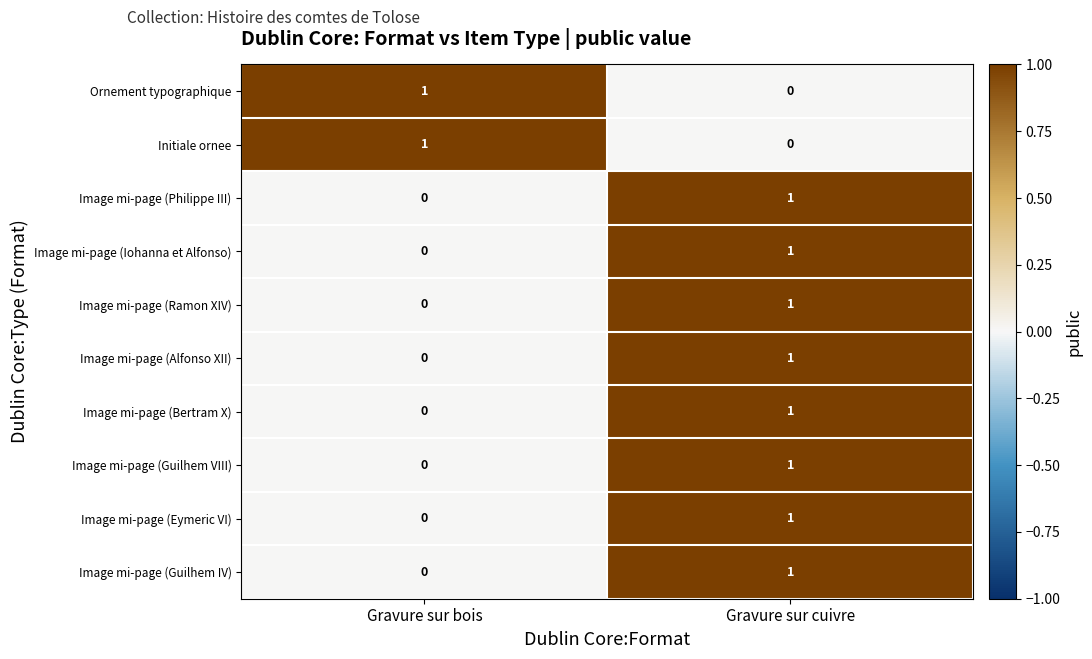

What is the difference between the highest and lowest values at Gravure sur cuivre?

1